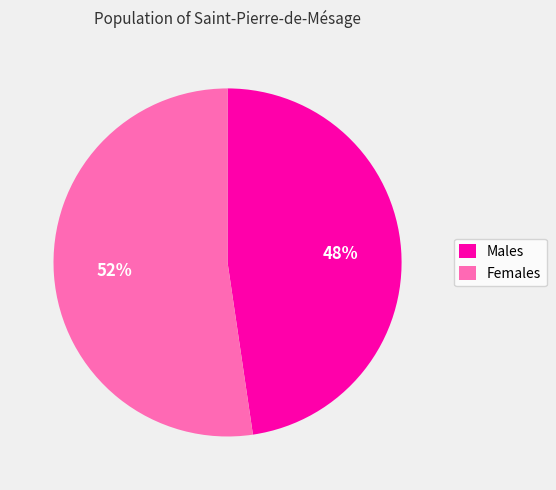

How many segments does this pie chart have?

2